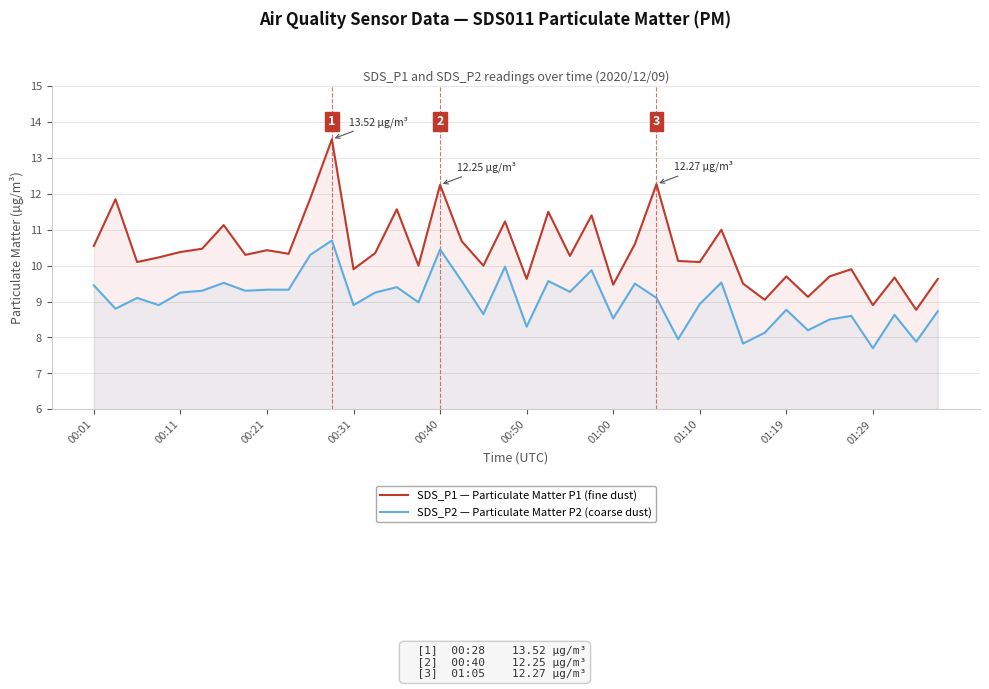

Reading right to left, list all the values displayed in this chart.

SDS_P1 — Particulate Matter P1 (fine dust): 9.6	8.8	9.7	8.9	9.9	9.7	9.1	9.7	9.1	9.5	11.0	10.1	10.1	12.3	10.6	9.5	11.4	10.3	11.5	9.6	11.2	10.0	10.7	12.2	10.0	11.6	10.3	9.9	13.5	11.9	10.3	10.4	10.3	11.1	10.5	10.4	10.2	10.1	11.8	10.6
SDS_P2 — Particulate Matter P2 (coarse dust): 8.7	7.9	8.6	7.7	8.6	8.5	8.2	8.8	8.1	7.8	9.5	8.9	8.0	9.1	9.5	8.5	9.9	9.3	9.6	8.3	10.0	8.7	9.6	10.4	9.0	9.4	9.2	8.9	10.7	10.3	9.3	9.3	9.3	9.5	9.3	9.2	8.9	9.1	8.8	9.4